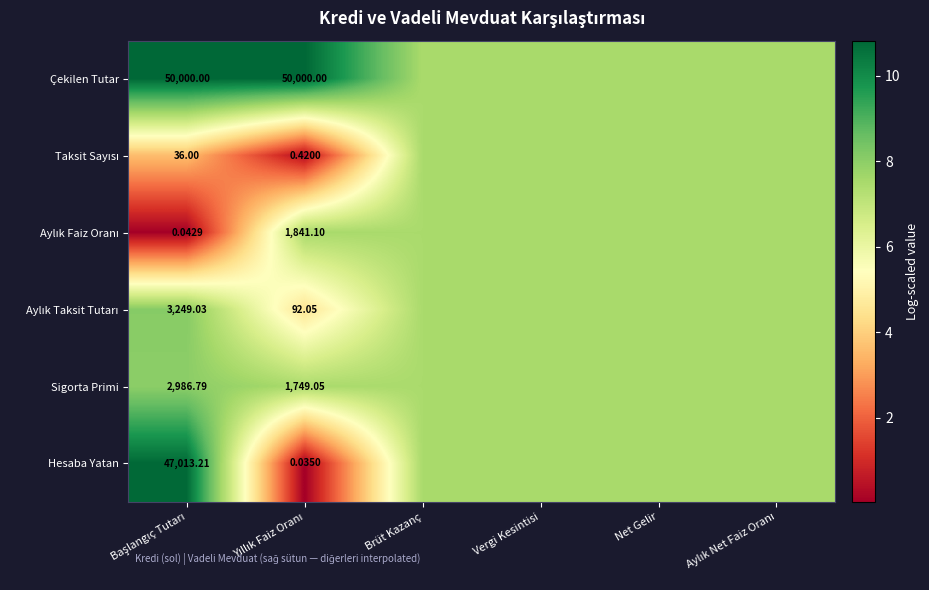

At Yıllık Faiz Oranı, list the series in order from largest to smallest.

Çekilen Tutar, Aylık Faiz Oranı, Sigorta Primi, Aylık Taksit Tutarı, Taksit Sayısı, Hesaba Yatan